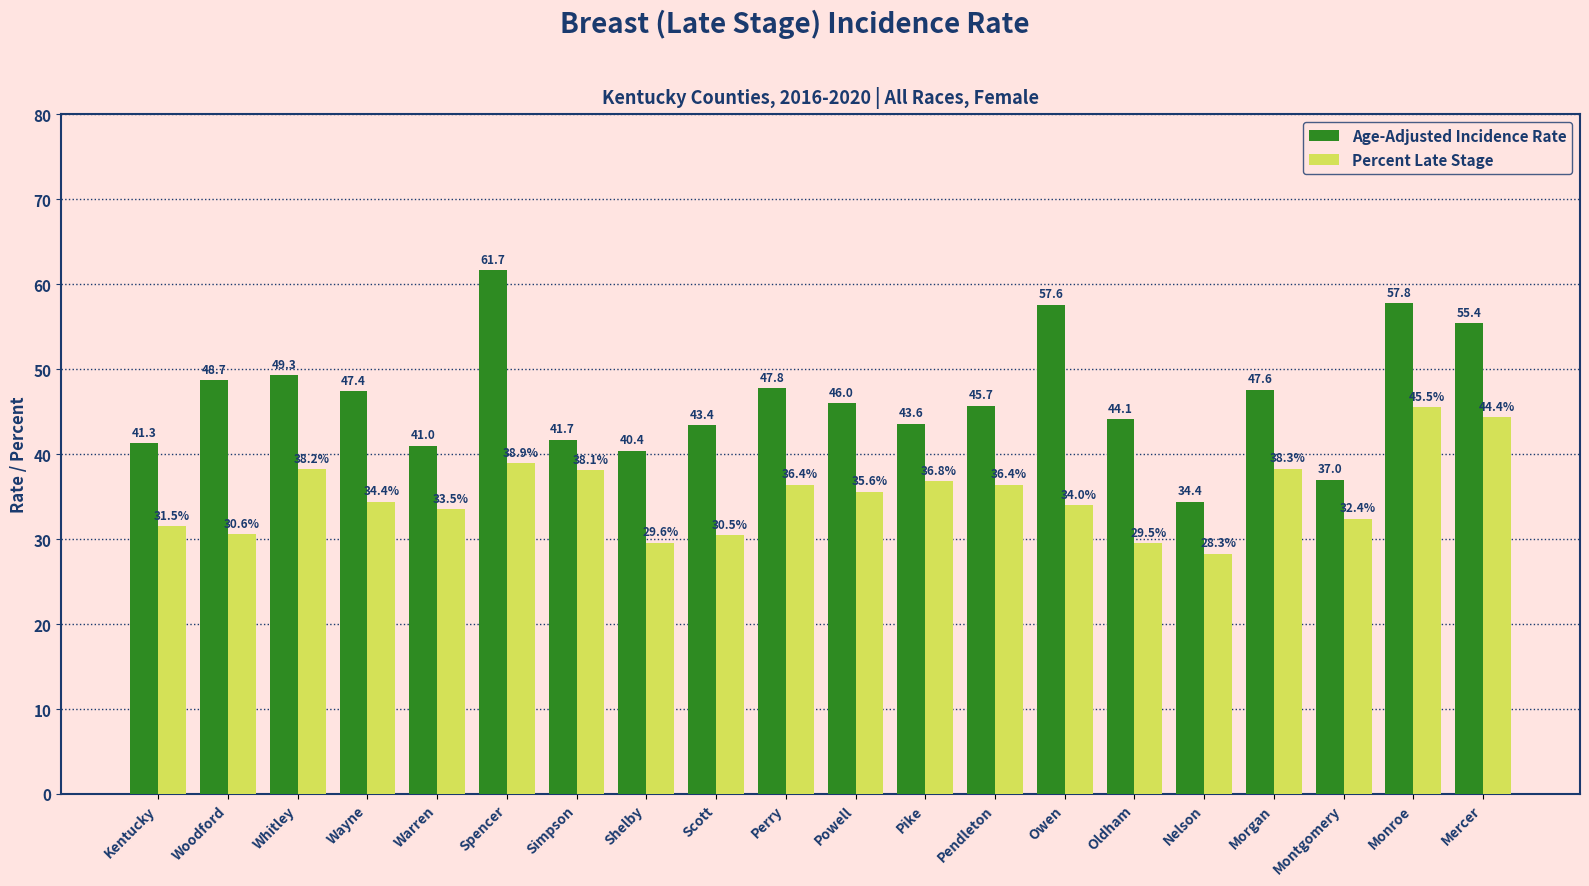

How many data points does each series have?

20